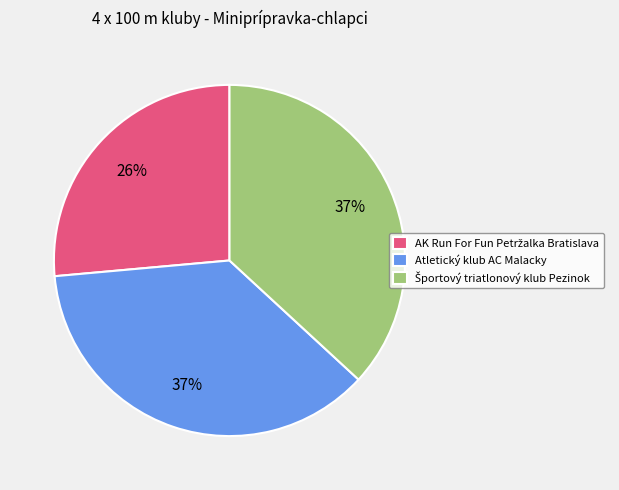

The Atletický klub AC Malacky slice represents 46% of the pie. True or false?

False